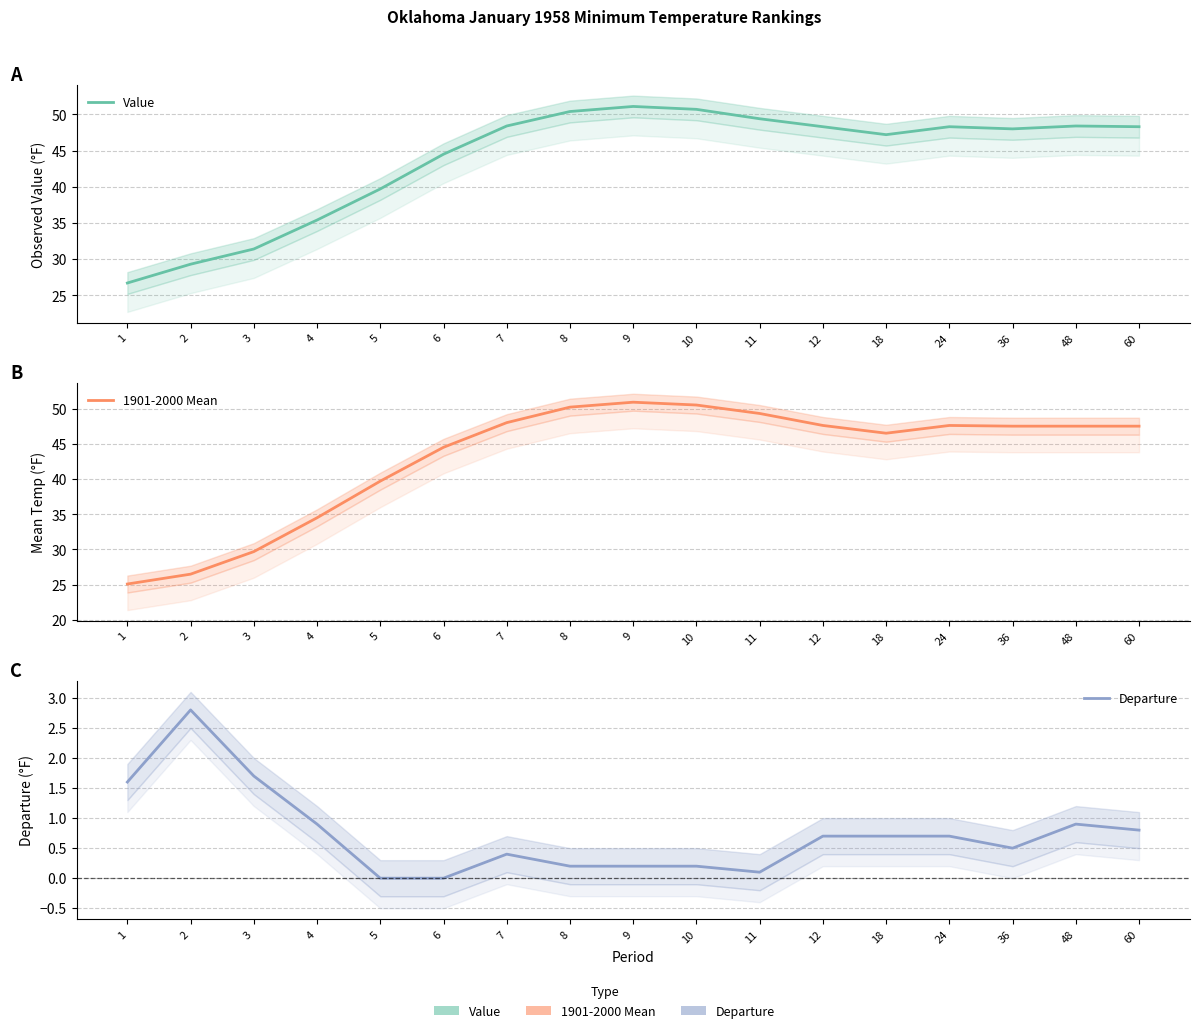

True or false: Value and 1901-2000 Mean cross at least once.

False